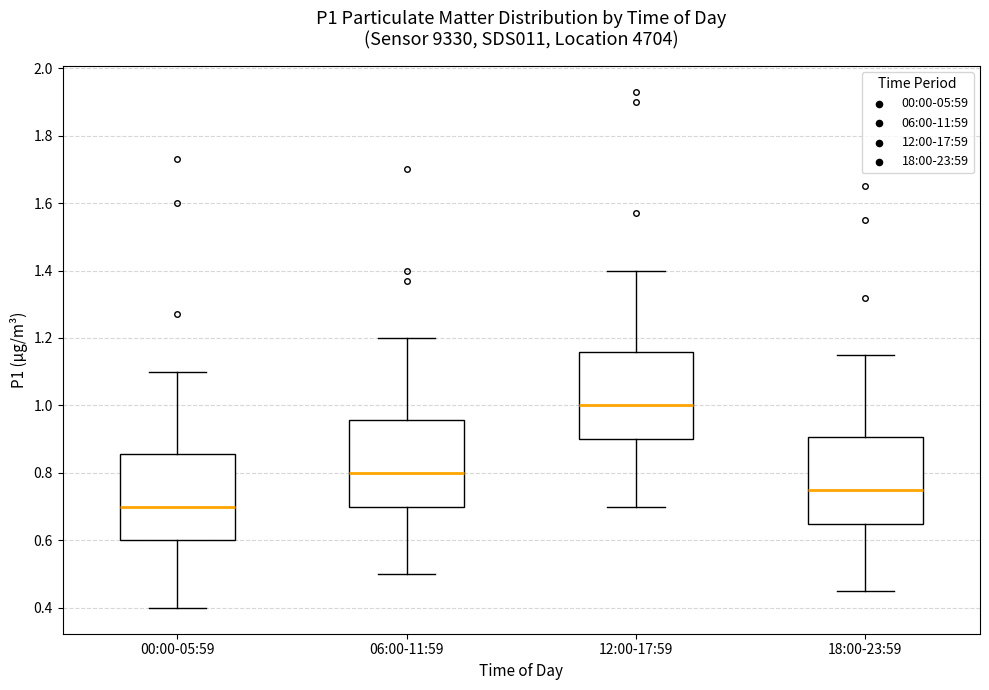

Reading left to right, transcribe this box plot: for each box, give where its median line is, the range the box spans, and where its two whiskers end, as read against the y-axis. The values are not printed on the chart, so give them approximately, as read against the axis.

00:00-05:59: median 0.70, box 0.60 to 0.86, whiskers 0.40 to 1.10
06:00-11:59: median 0.80, box 0.70 to 0.96, whiskers 0.50 to 1.20
12:00-17:59: median 1.00, box 0.90 to 1.16, whiskers 0.70 to 1.40
18:00-23:59: median 0.76, box 0.66 to 0.90, whiskers 0.46 to 1.16